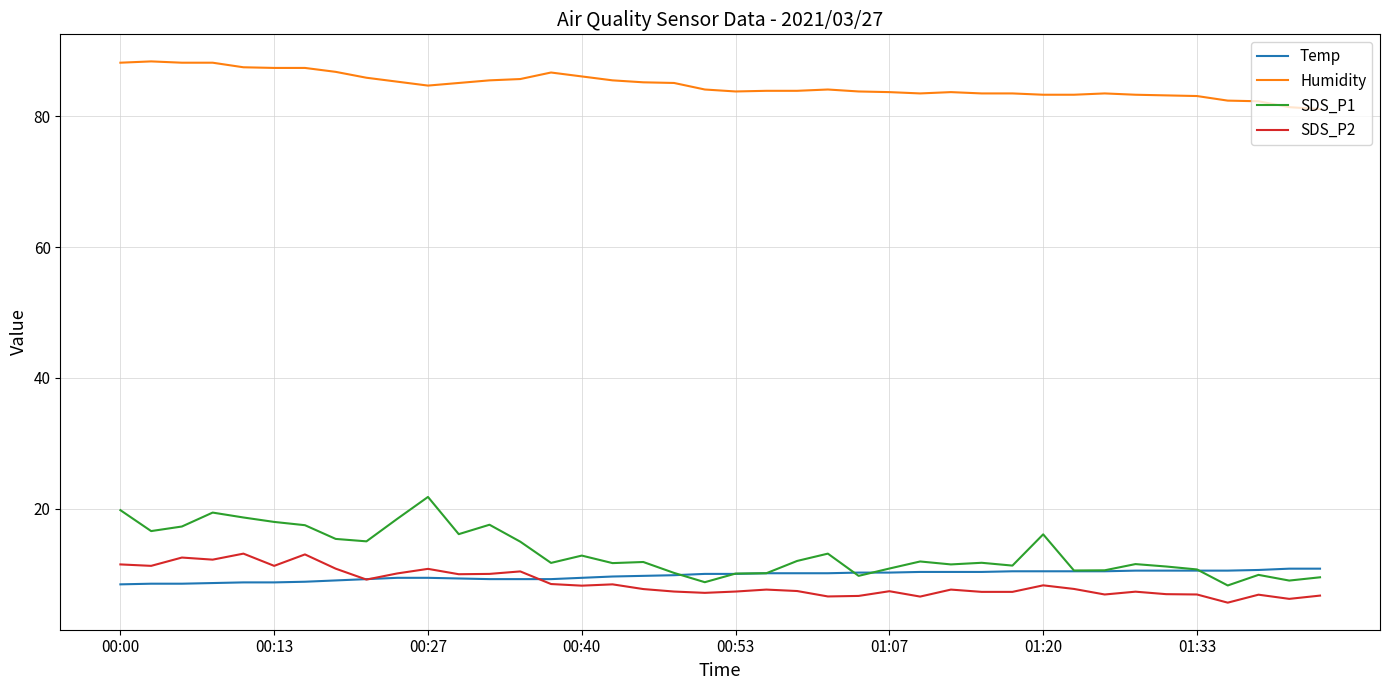

True or false: Humidity and Temp intersect in this chart.

False